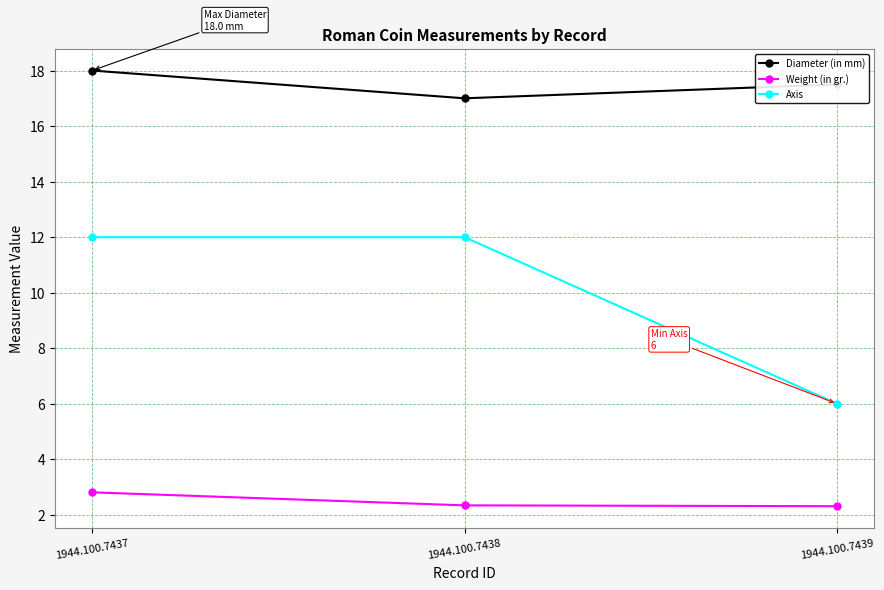

What is the minimum value for Axis?

6.0